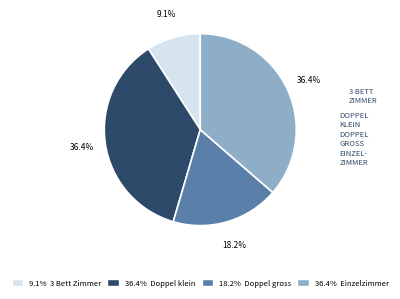

Is there a majority slice in this chart?

No